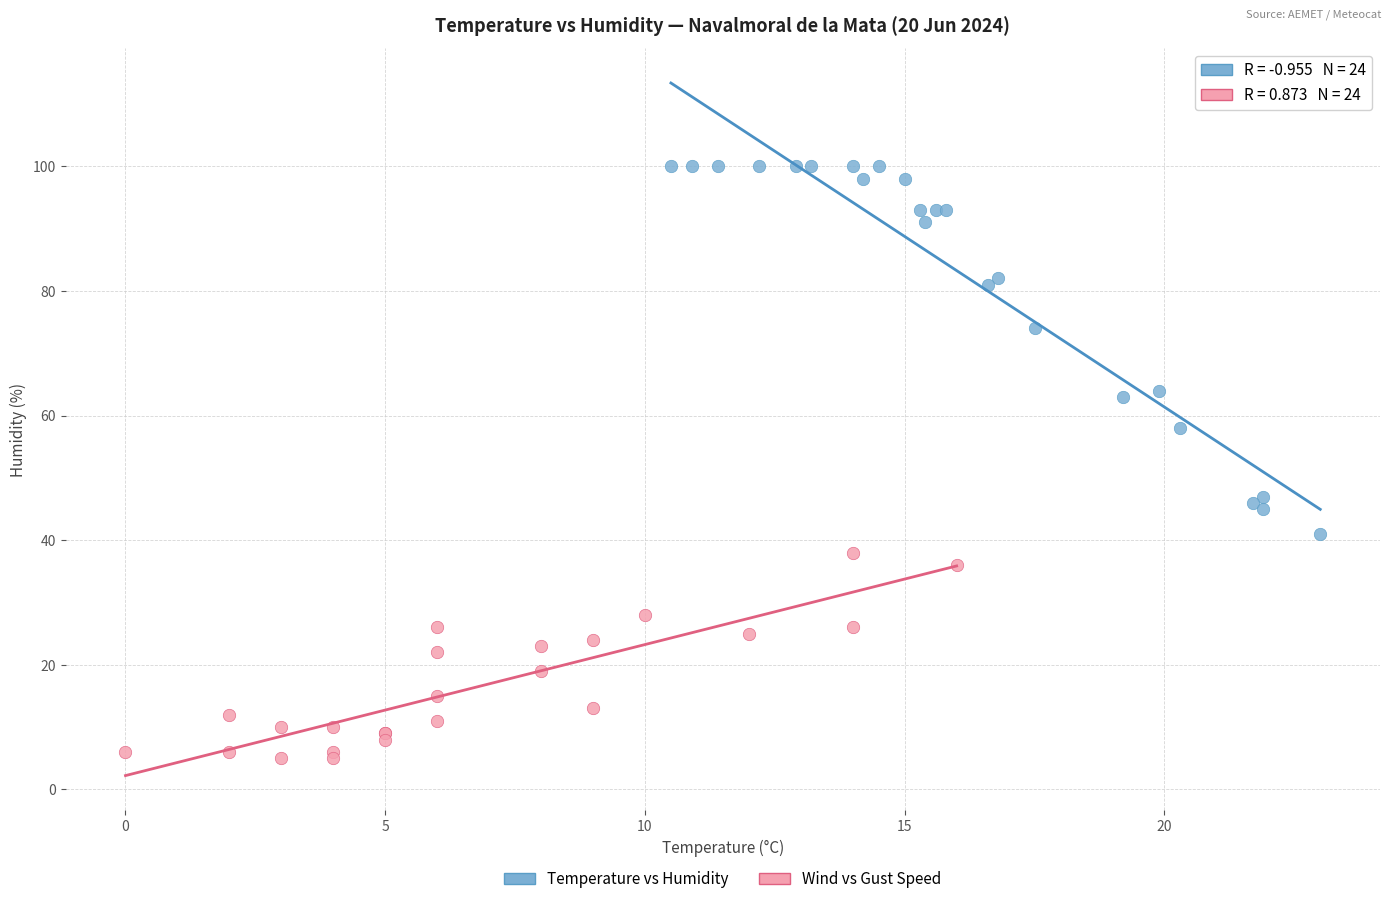

Which series has the largest Y range (max minus min)?

Temperature vs Humidity